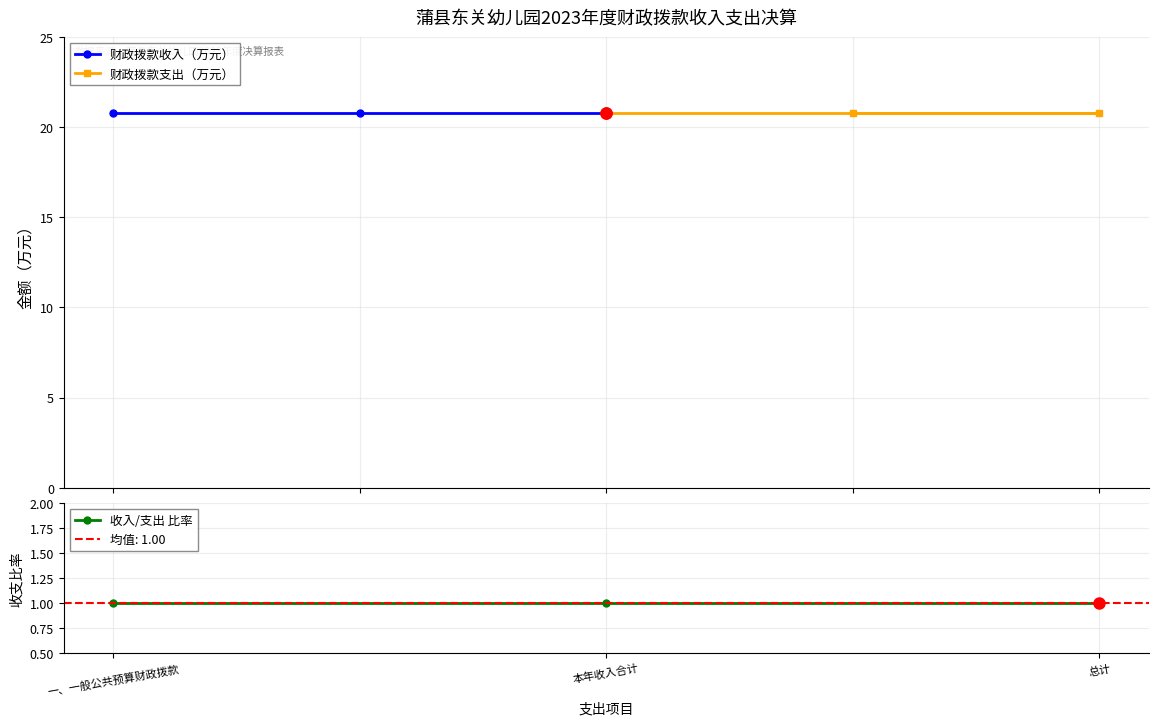

Is the value of 收入/支出 比率 at 一、一般公共预算财政拨款 greater than the value of 财政拨款支出（万元） at 本年收入合计?

No